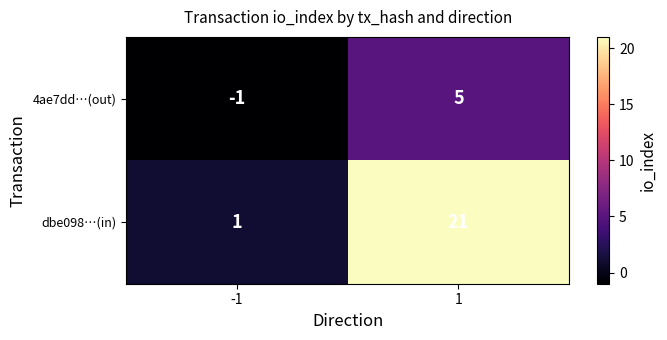

Which series has the largest range (max minus min)?

dbe098…(in)